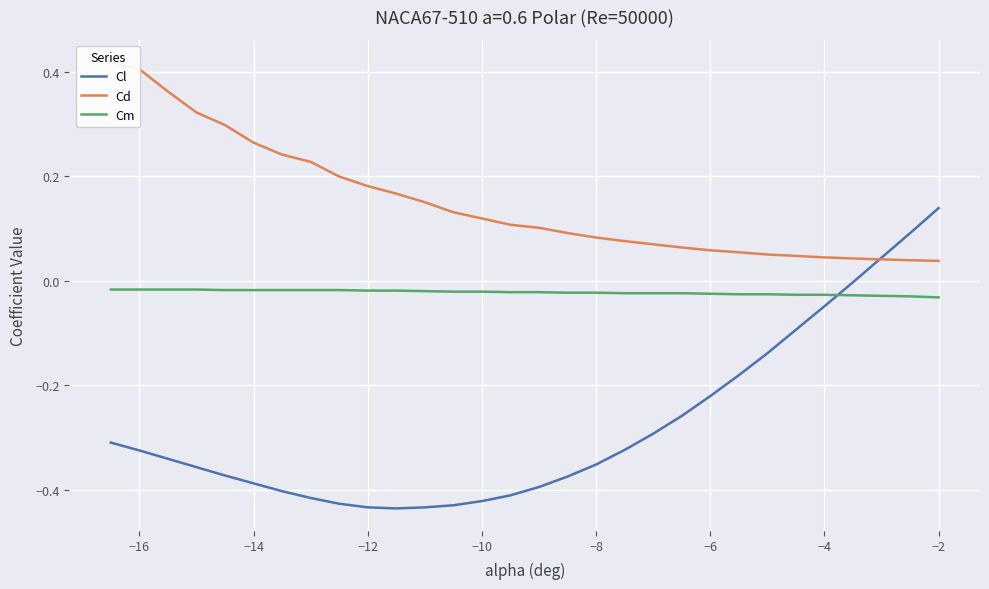

At which label does Cl reach its peak?

−2